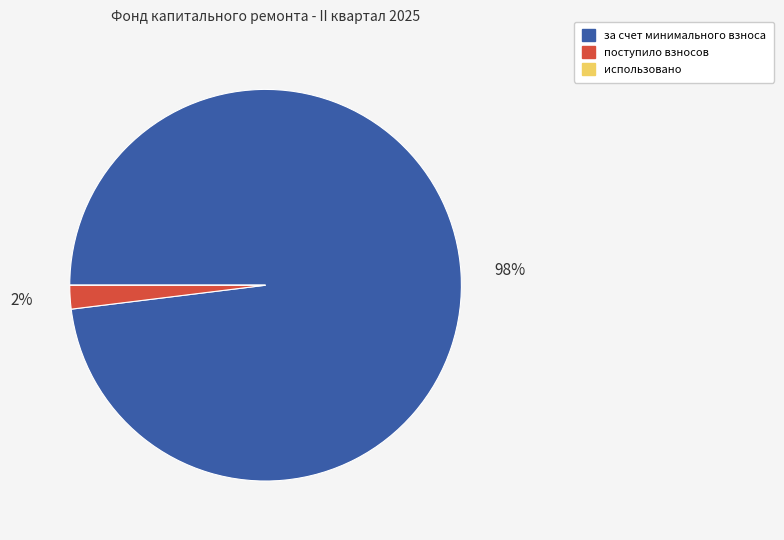

Which has a higher value, поступило взносов or за счет минимального взноса?

за счет минимального взноса